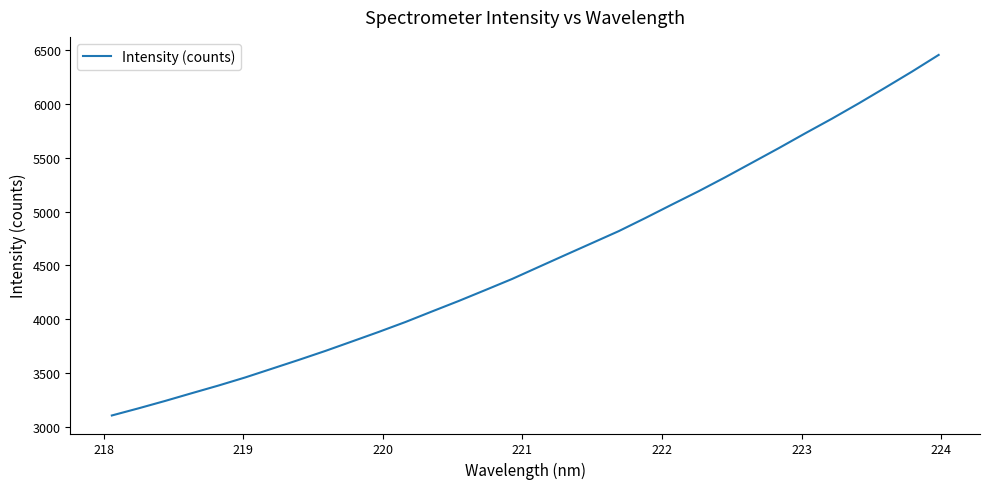

What is the smallest value displayed?

3109.5